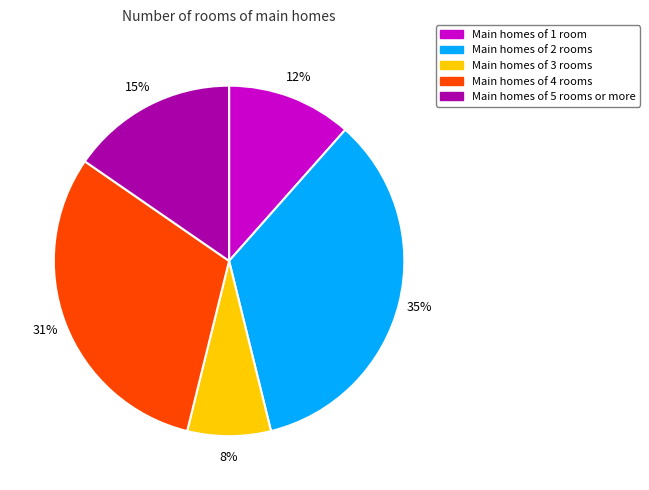

Combined, do Main homes of 1 room and Main homes of 3 rooms account for over 50%?

No